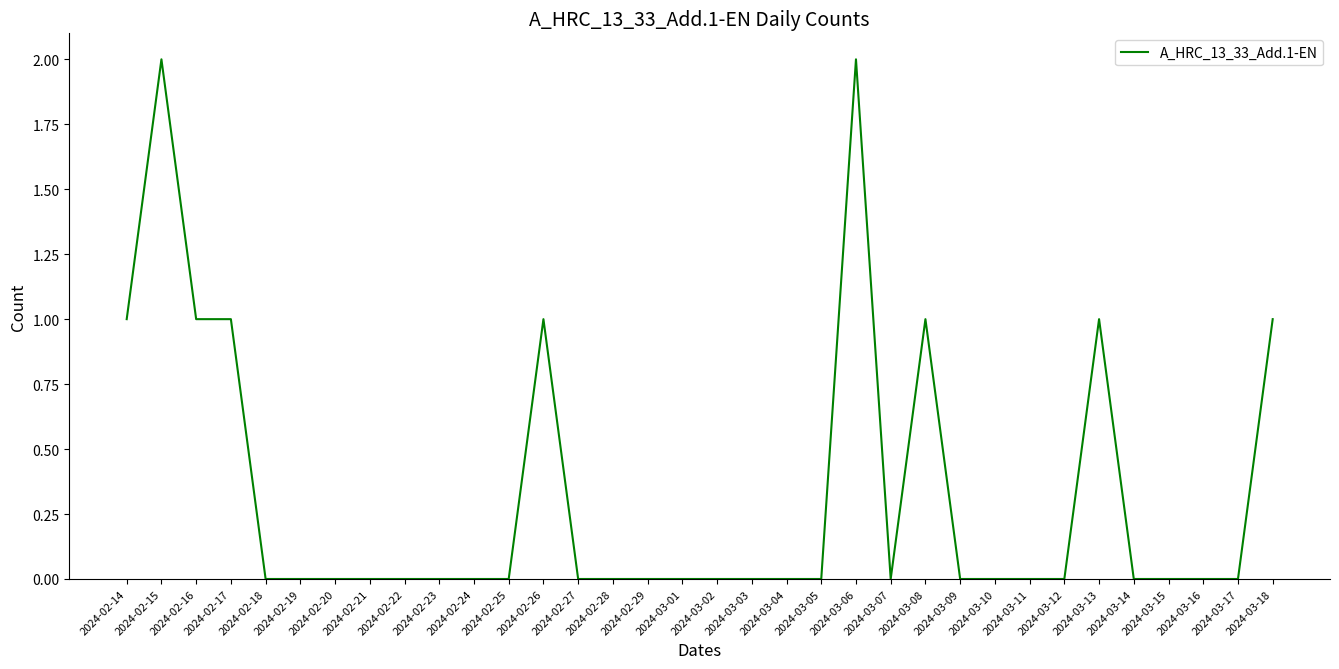

Which has a higher value, 2024-02-16 or 2024-02-24?

2024-02-16